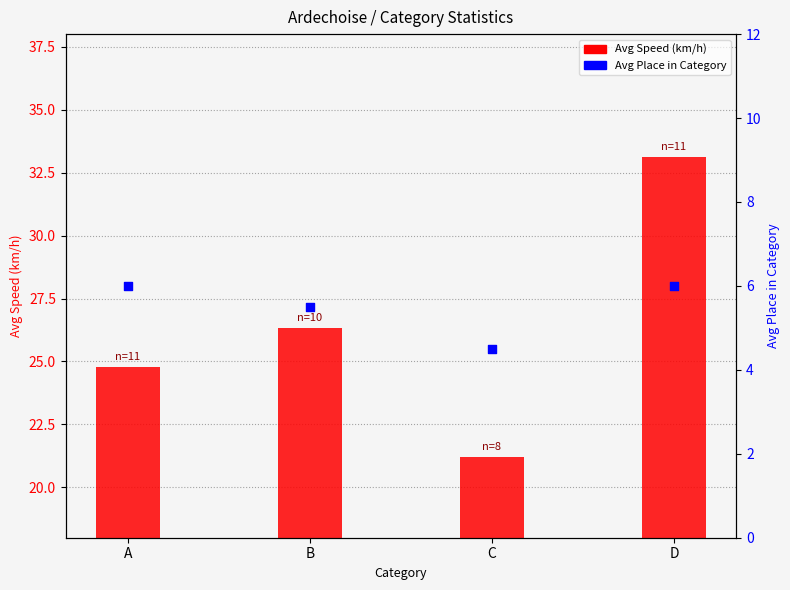

What are all the series names shown in the legend?

Avg Speed (km/h), Avg Place in Category